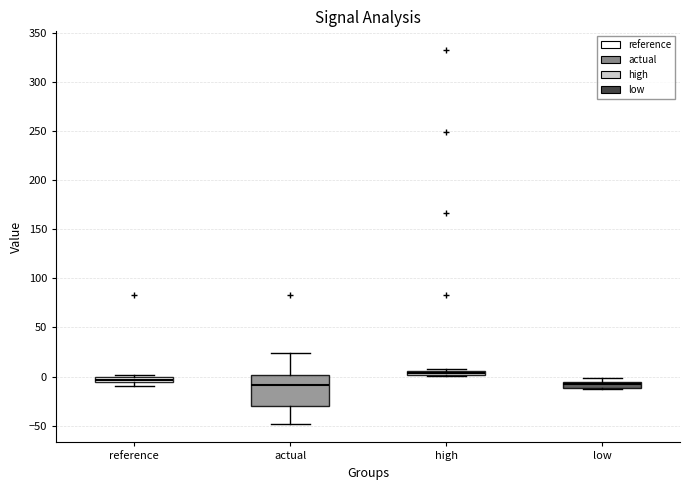

Where is the lower edge of the box for high on the y-axis? The values are not printed on the chart, so give them approximately, as read against the axis.

0